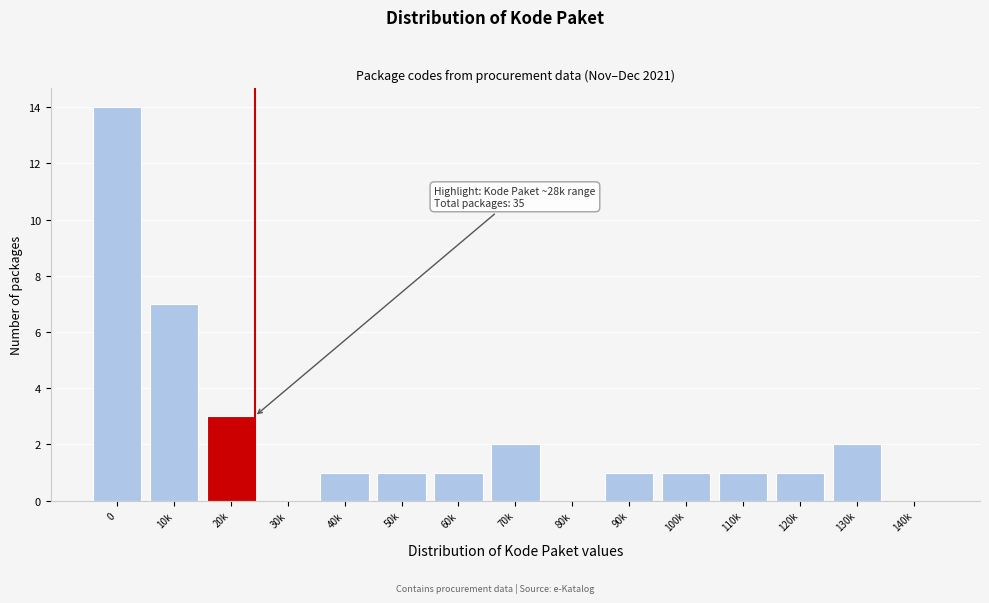

Reading left to right, list all the values displayed in this chart.

0=14	10k=7	20k=3	30k=0	40k=1	50k=1	60k=1	70k=2	80k=0	90k=1	100k=1	110k=1	120k=1	130k=2	140k=0